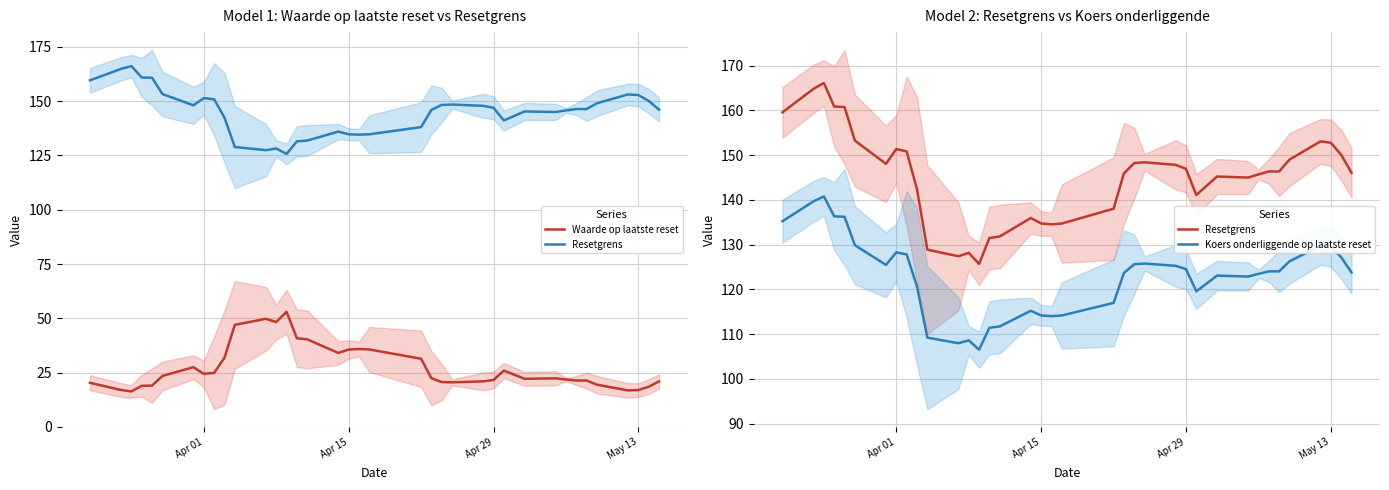

Rank the series by their maximum value, from highest to lowest.

Resetgrens, Koers onderliggende op laatste reset, Waarde op laatste reset